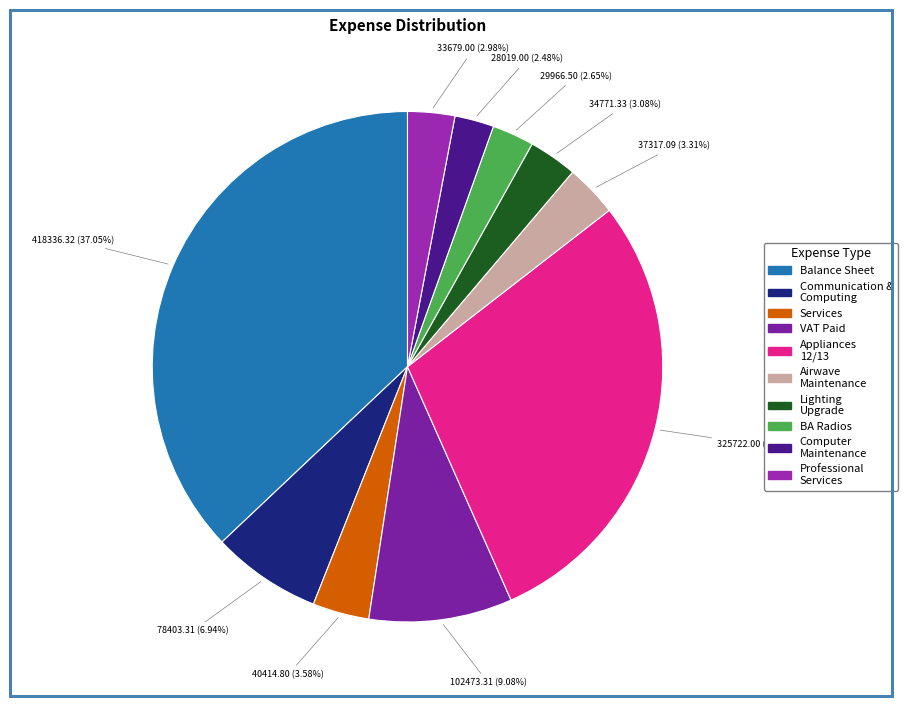

Count the number of slices in the pie.

10